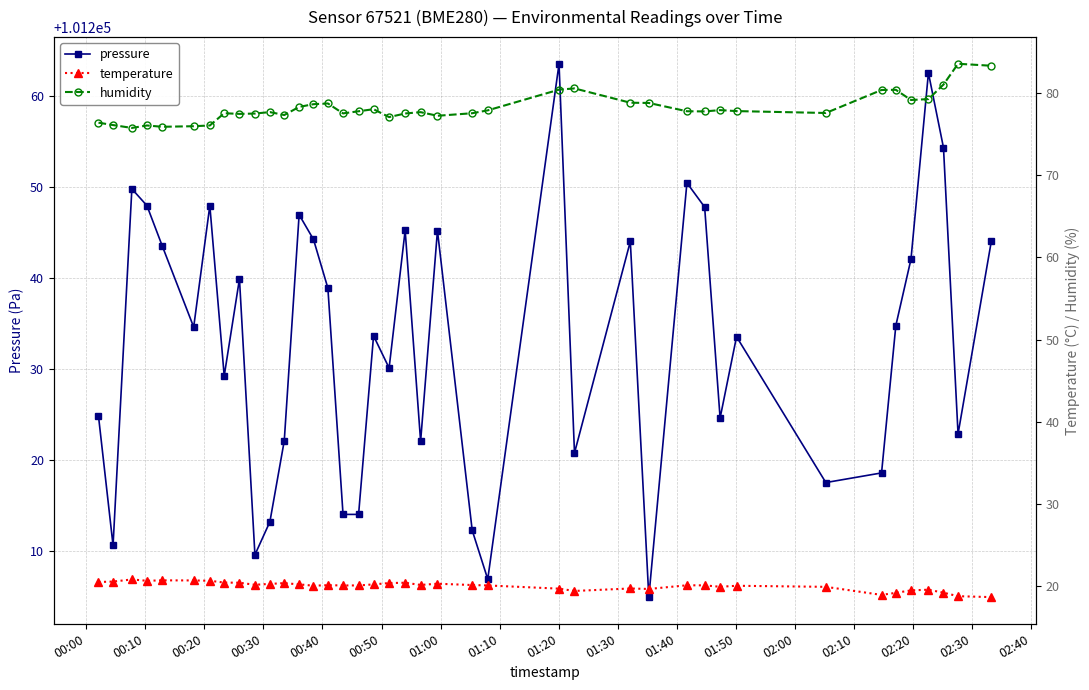

What is the value of the pressure point at the 30th from the left?

101247.8